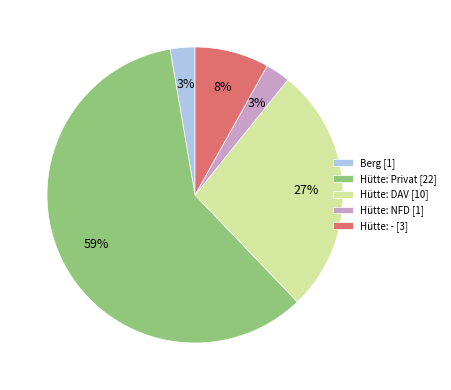

Does any single category account for the majority?

Yes